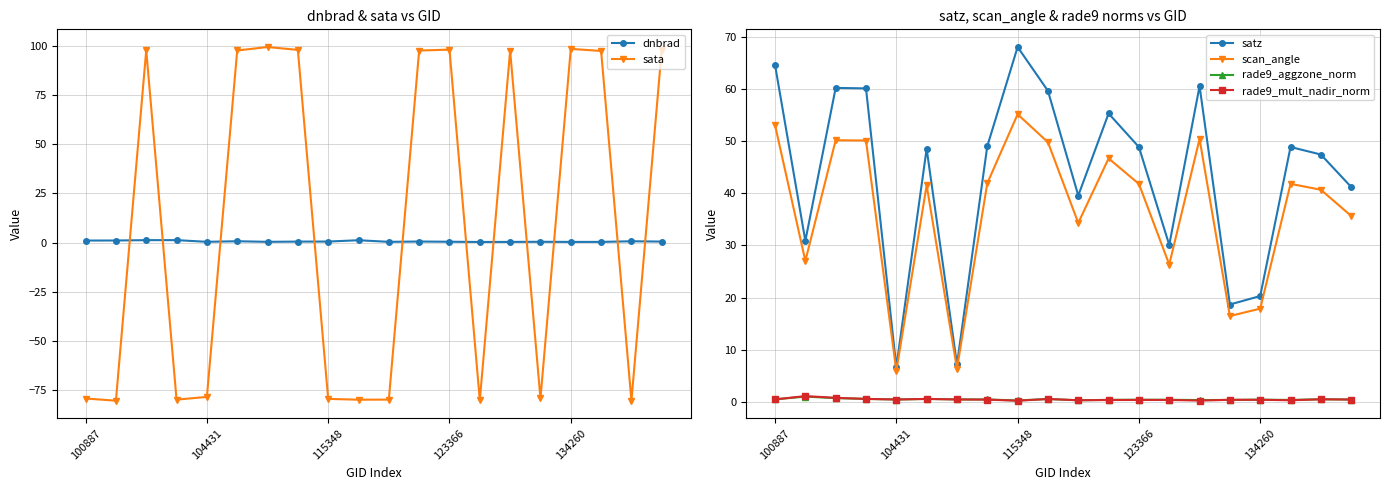

True or false: rade9_aggzone_norm and satz intersect in this chart.

False